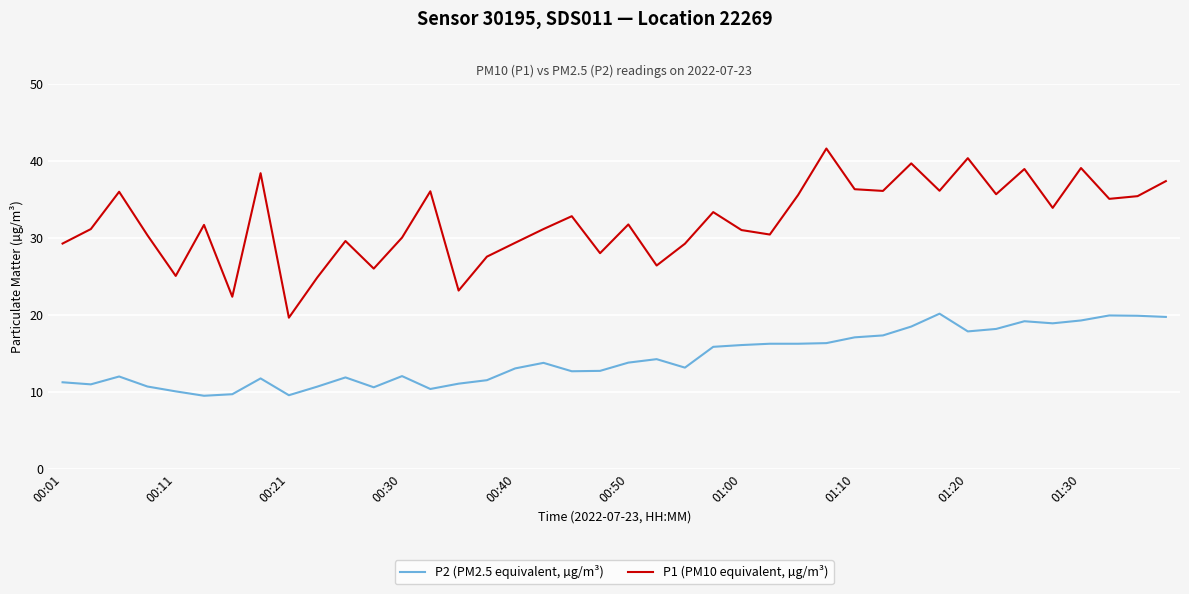

At how many categories does at least one series exceed 11?

40